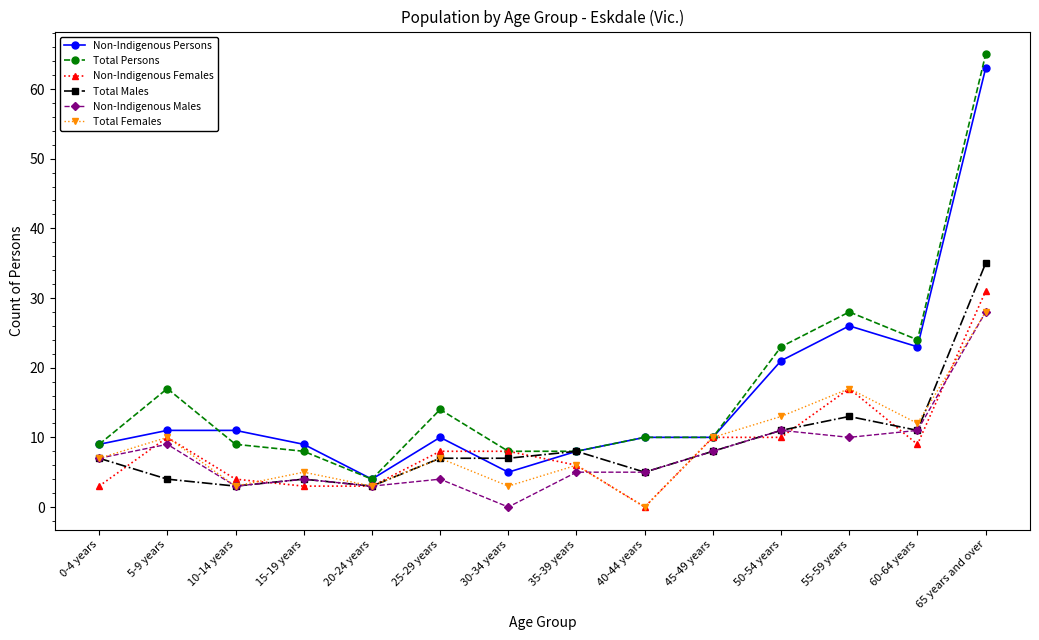

Which series changed the most between 15-19 years and 25-29 years?

Total Persons